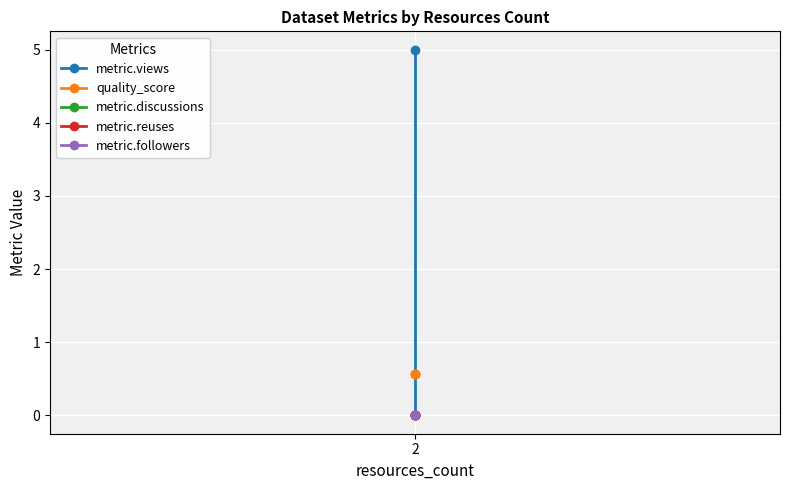

Is it true that metric.discussions equals 0.0 at 2?

True